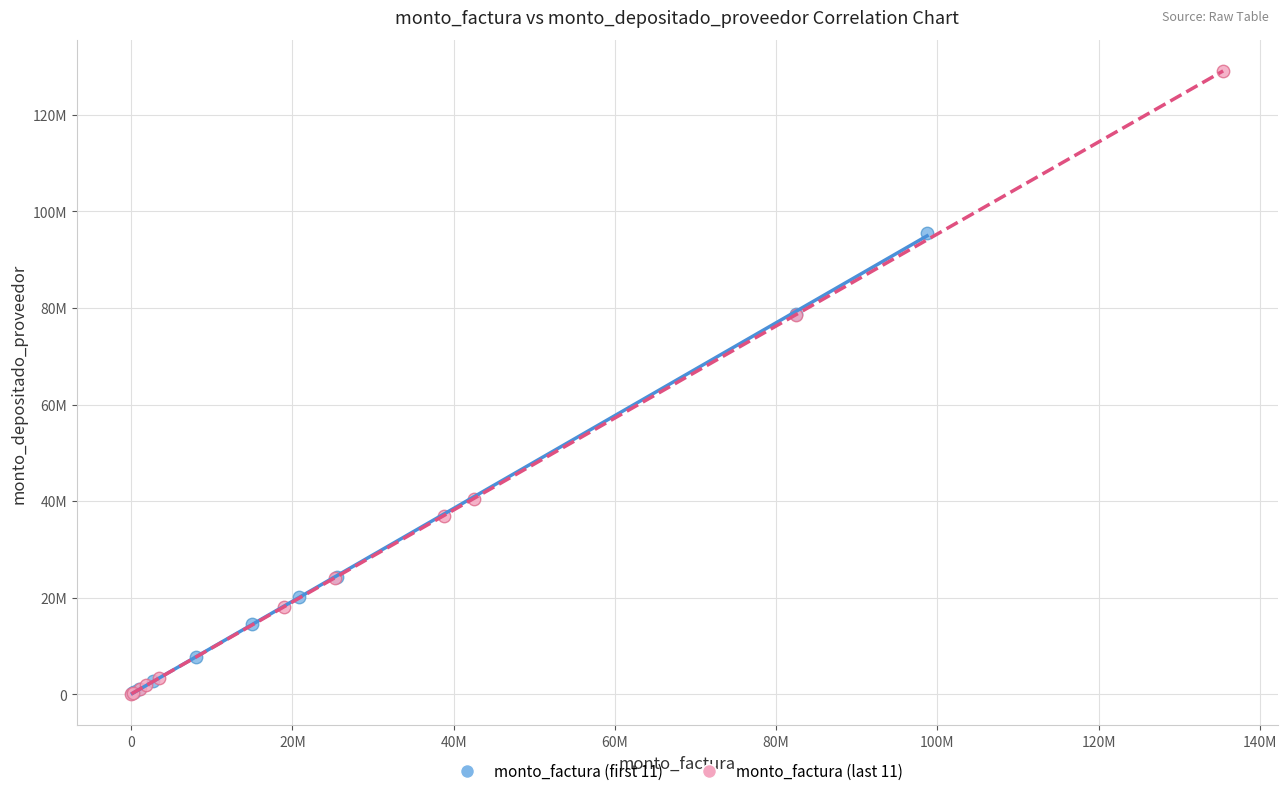

What are all the series names shown in the legend?

monto_factura (first 11), monto_factura (last 11)